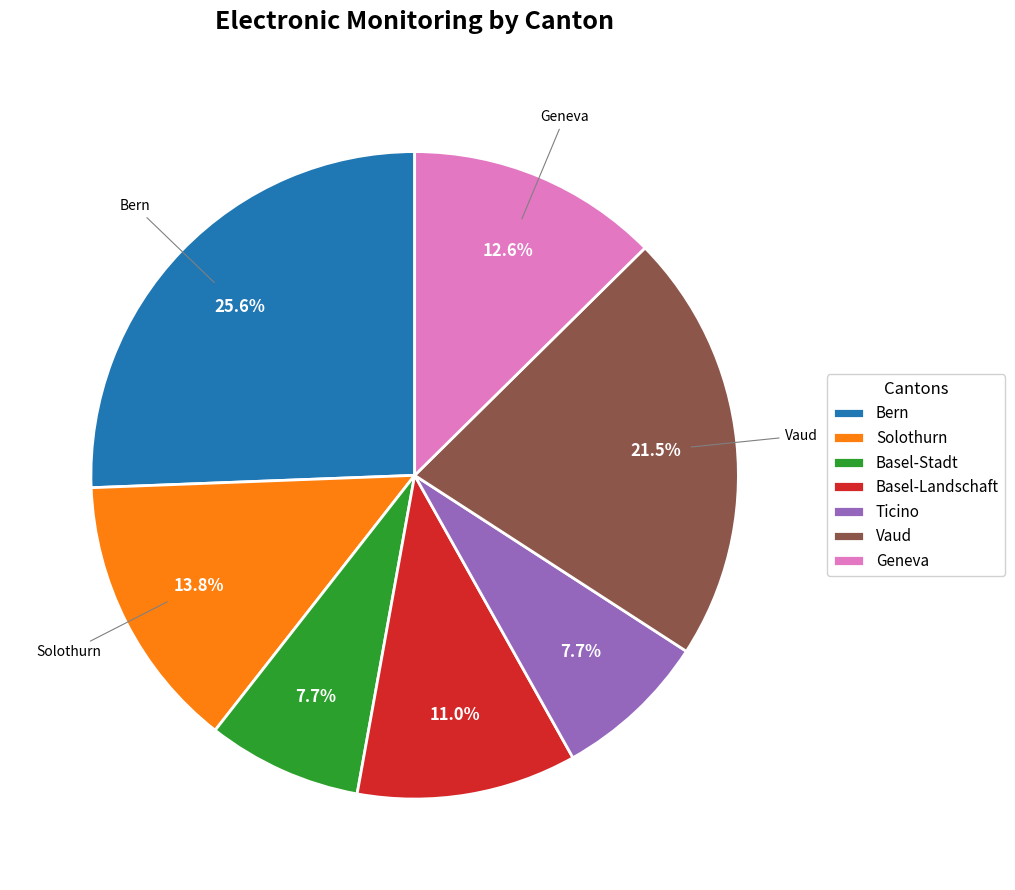

To the nearest percent, what is the difference between the largest and smallest slice percentages?

18%